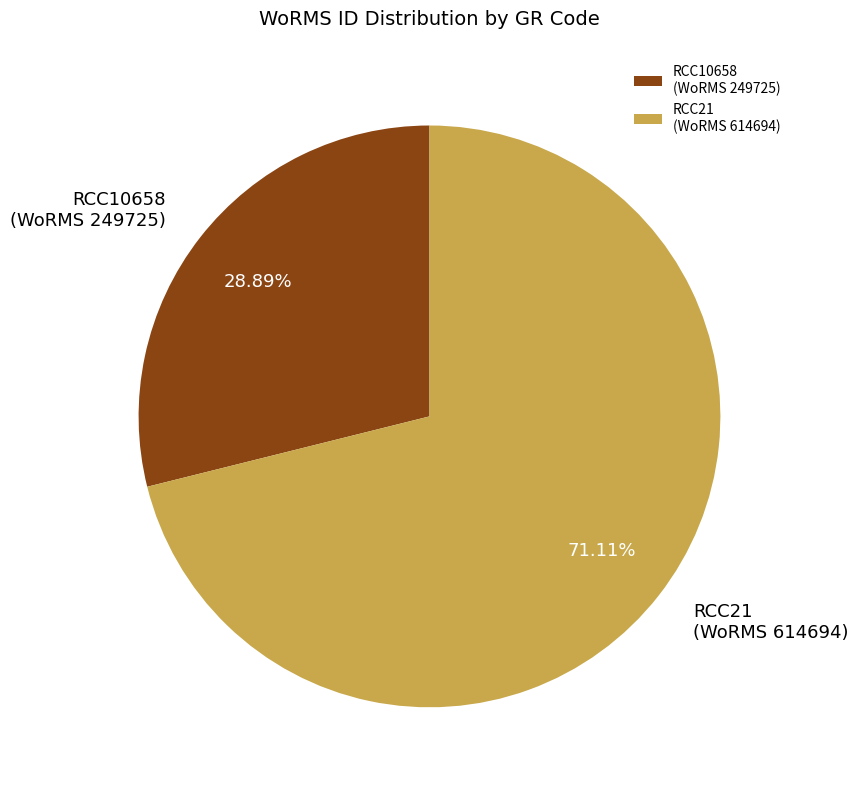

Do RCC10658 (WoRMS 249725) and RCC21 (WoRMS 614694) together represent more than half of the pie?

Yes